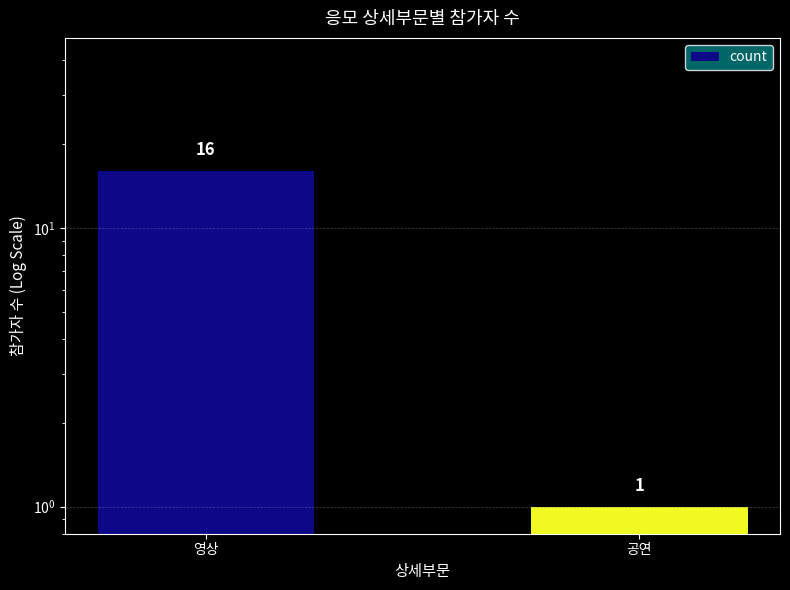

What is the change in value from 영상 to 공연?

-15